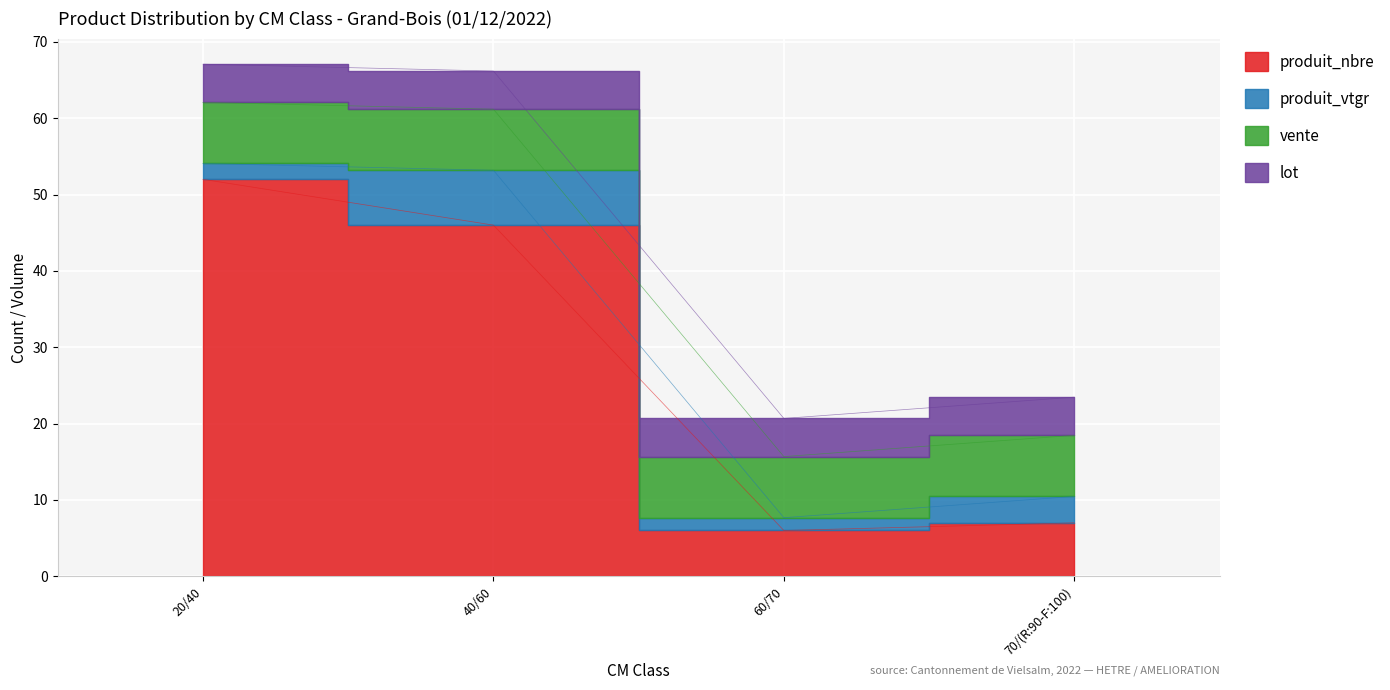

Is it true that vente equals 8.0 at 40/60?

True